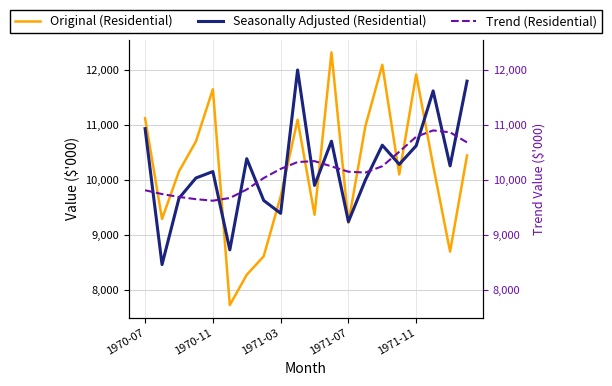

What is the difference between the maximum and minimum values in the Original (Residential) series?

4595